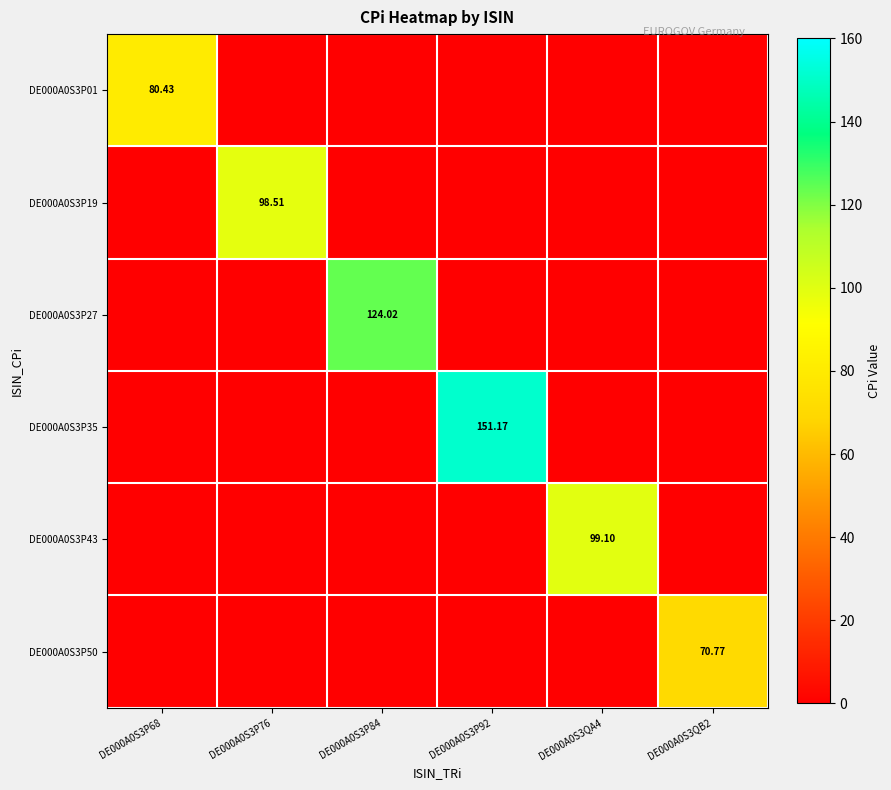

Count the number of categories in the chart.

6